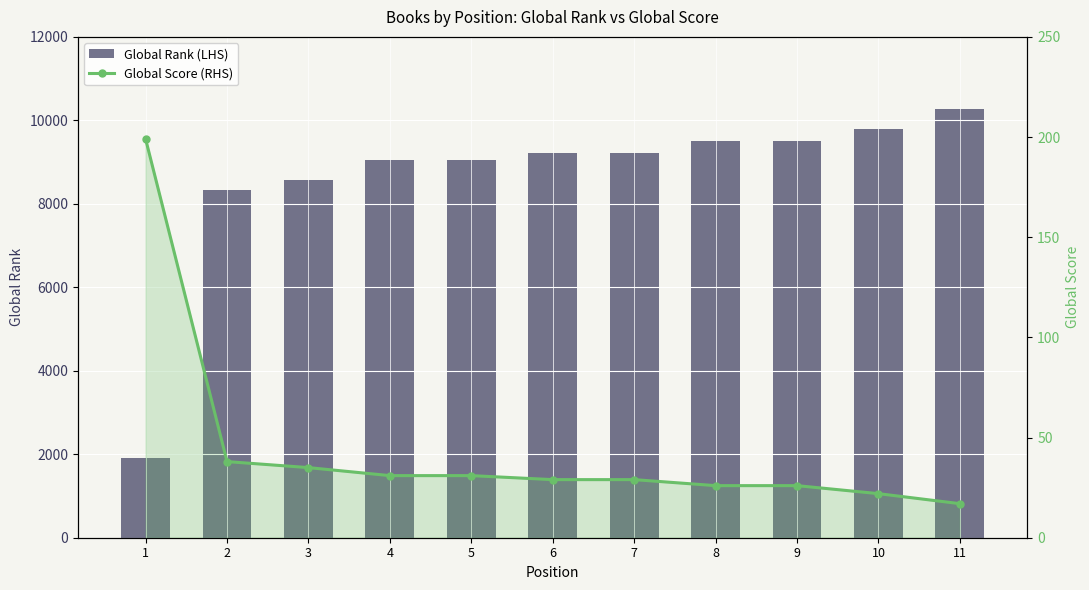

Reading right to left, what are all the values shown in this chart?

Global Rank (LHS): 10263	9801	9502	9502	9210	9210	9046	9046	8564	8343	1914
Global Score (RHS): 17	22	26	26	29	29	31	31	35	38	199